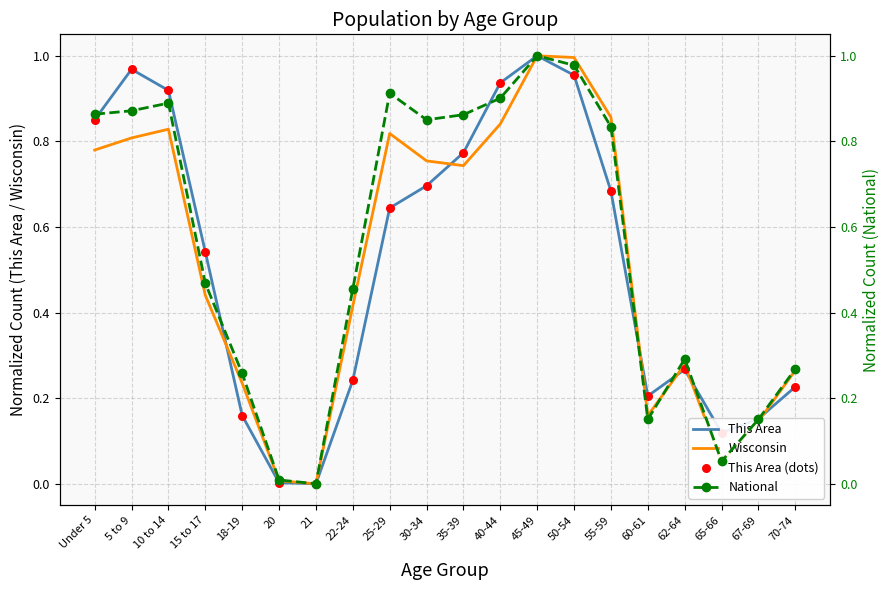

Which series reaches the minimum Y coordinate?

This Area